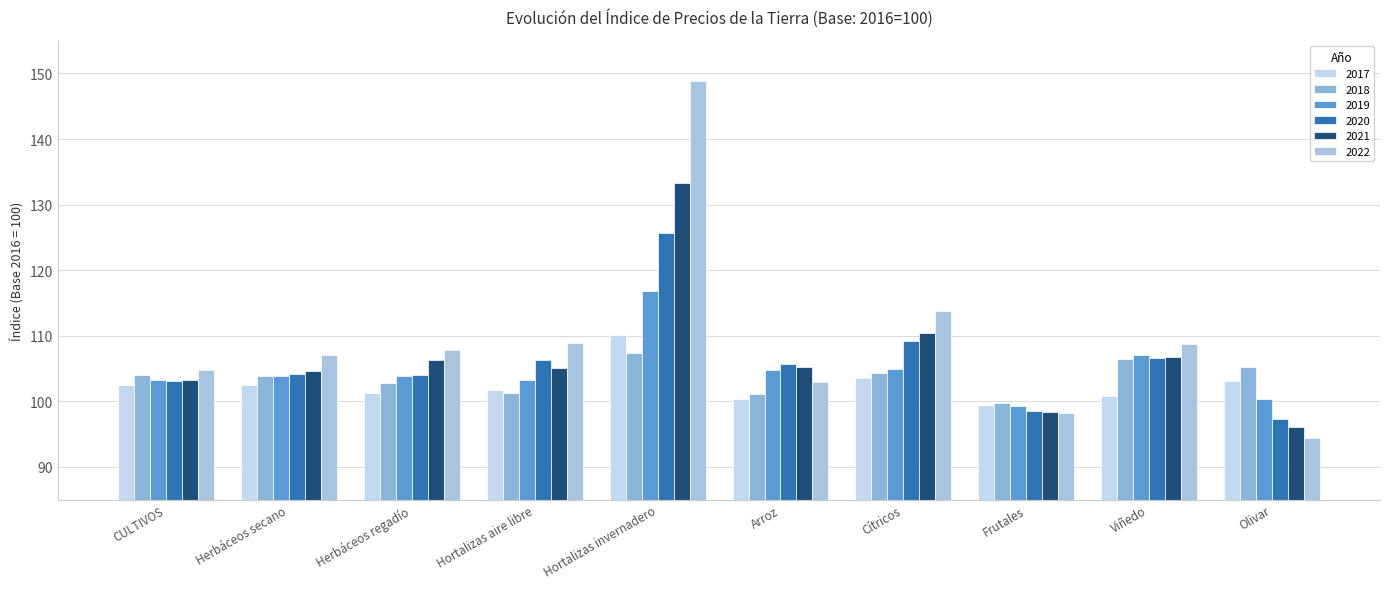

Count the number of categories in the chart.

10